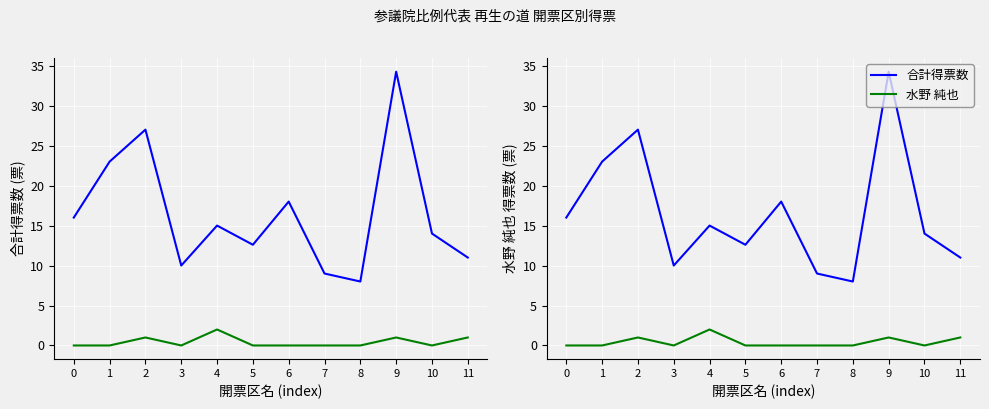

True or false: 合計得票数 has more than 1 interior local peaks.

True